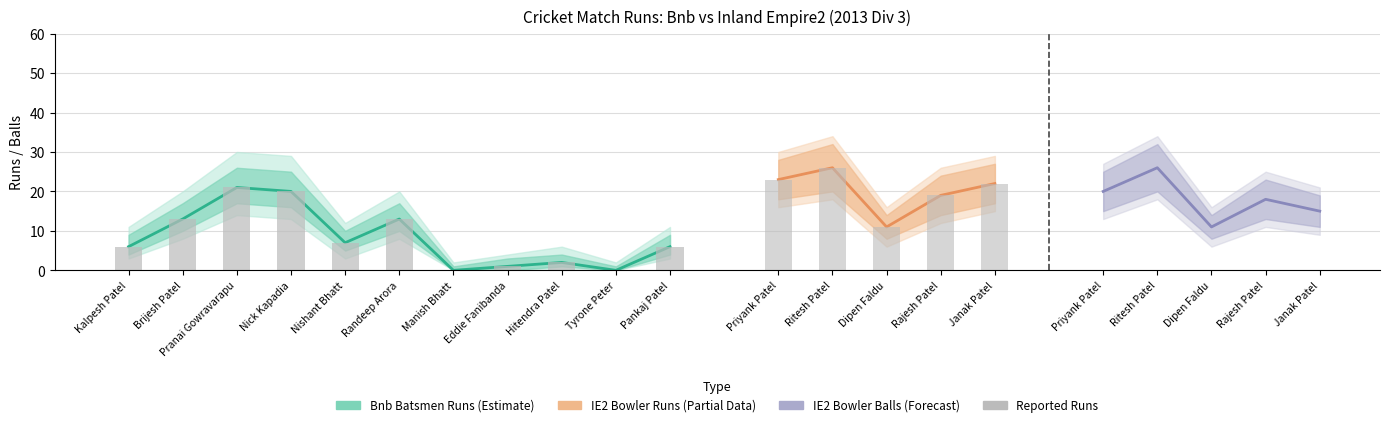

What is the sum of all values?

89